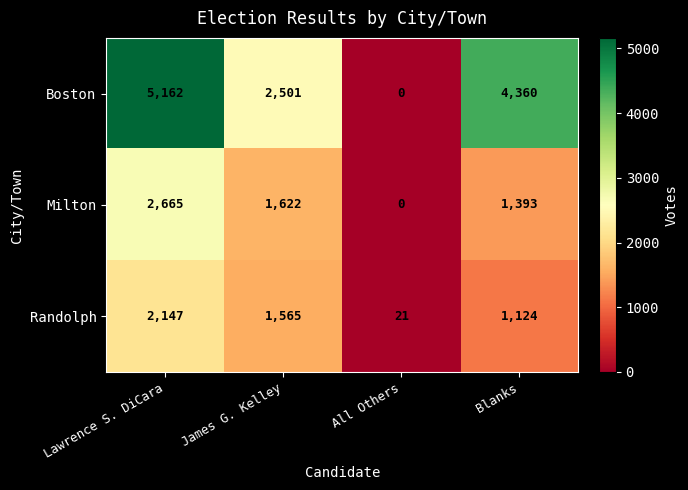

Which series changed the most between Lawrence S. DiCara and All Others?

Boston